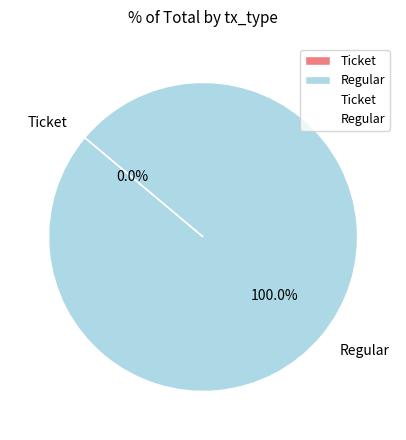

To the nearest percent, what is the combined percentage of Regular and Ticket?

100%